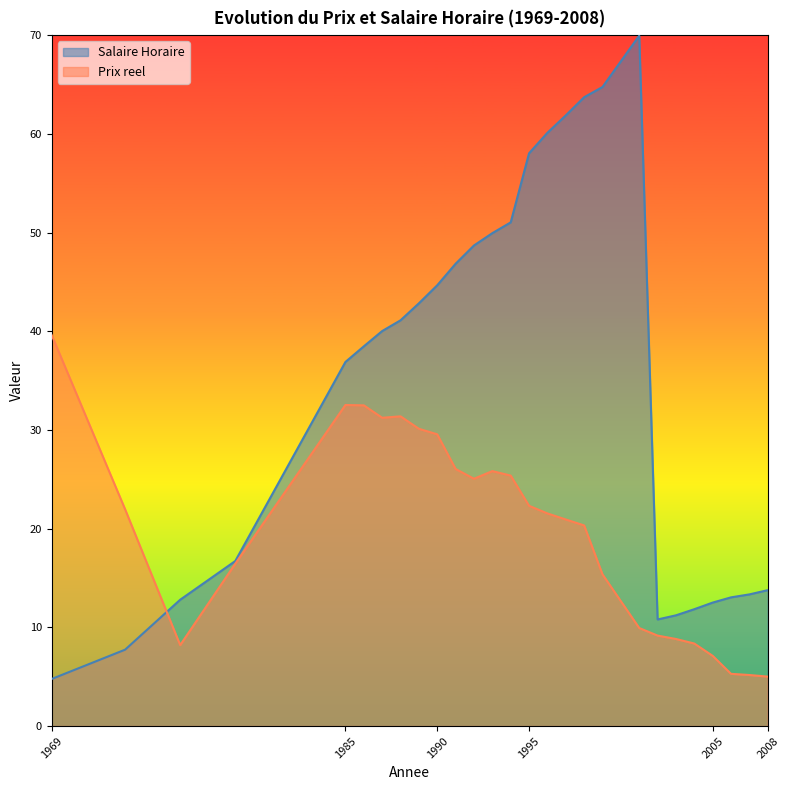

Which label corresponds to the smallest value in the chart?

1969